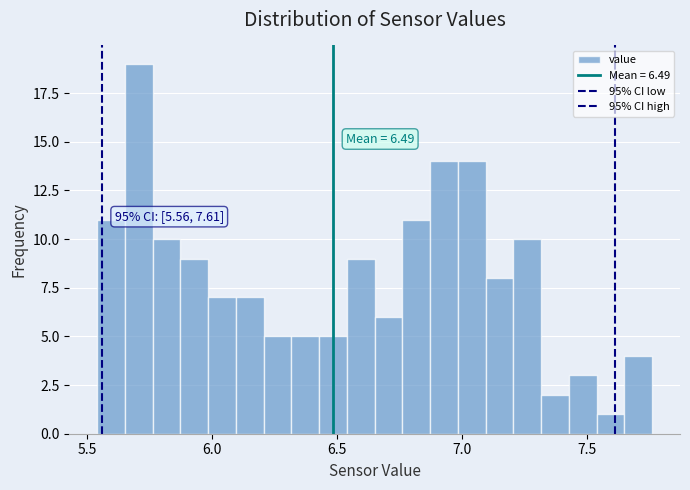

Around what value on the x-axis is the tallest bar? Give the approximate position of its centre, as read against the axis.

5.70